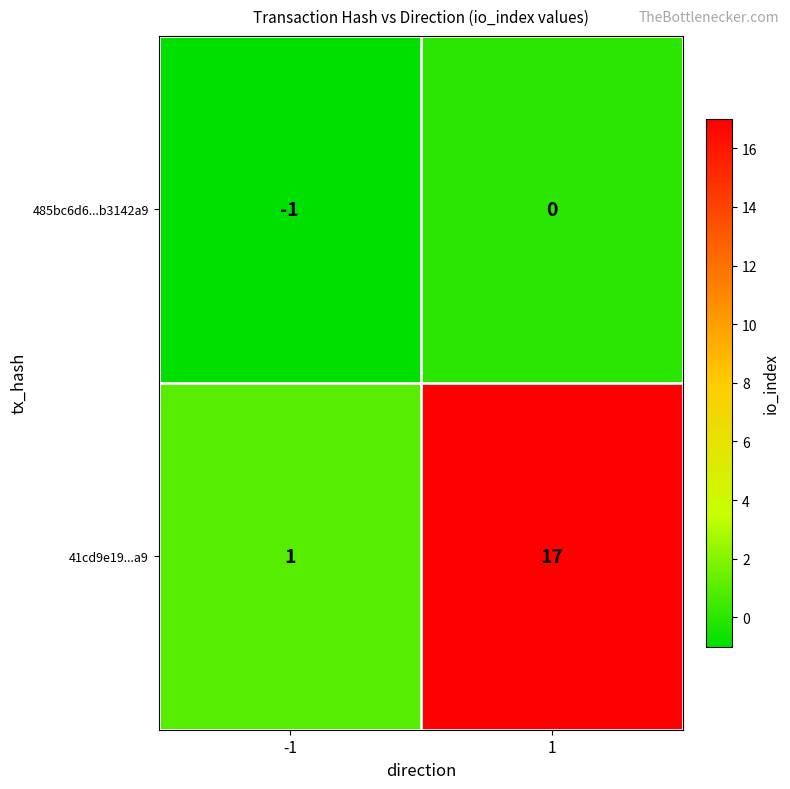

What is the highest value of the 41cd9e19...a9 series?

17